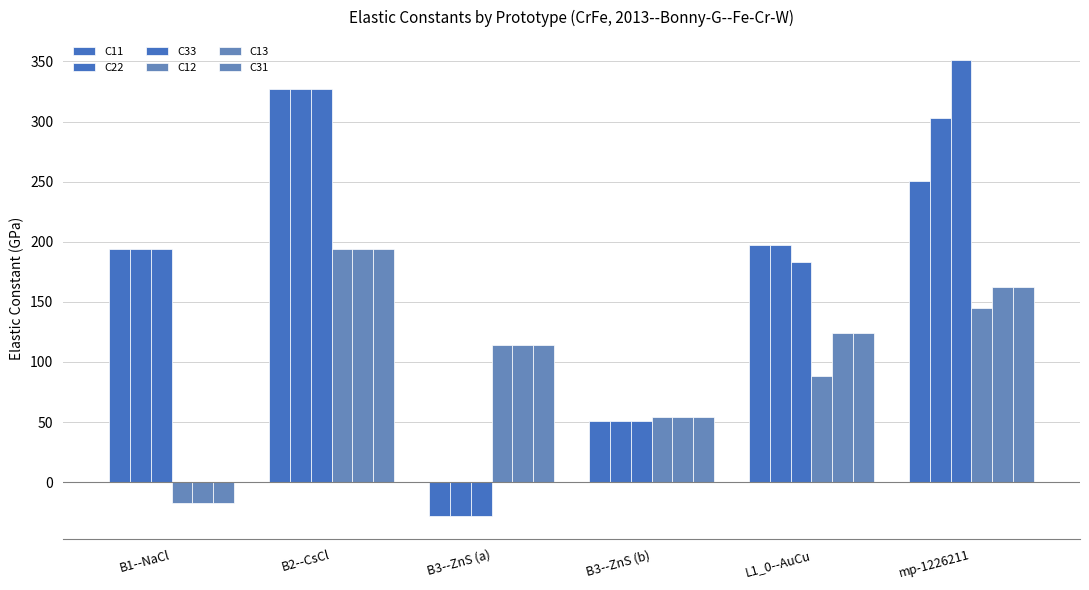

What is the value of the C13 bar at the 4th from the left?

54.1